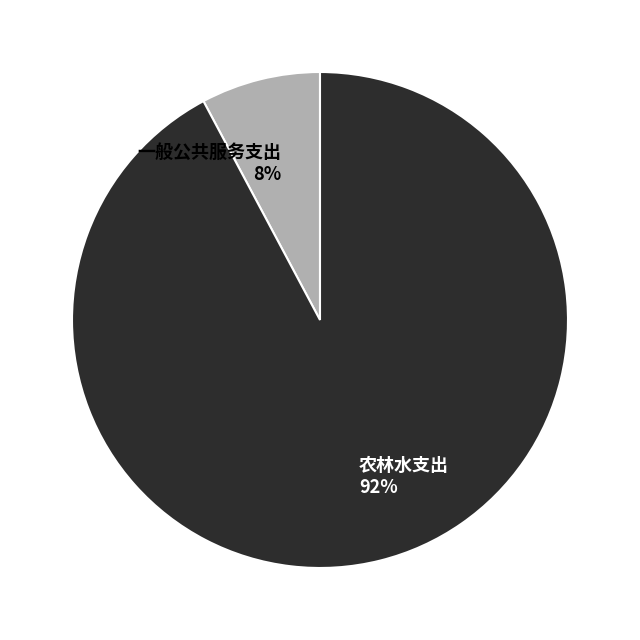

How many slices are in this pie chart?

2